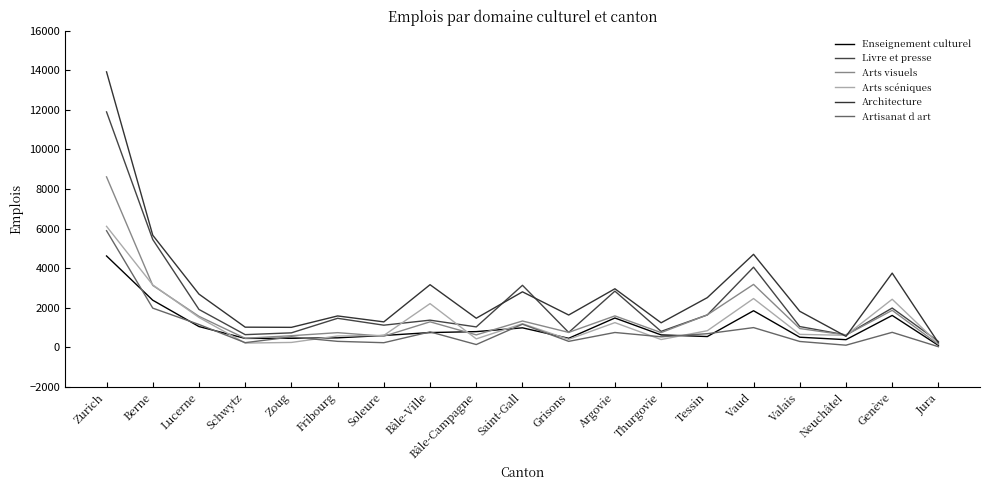

What is the lowest value of the Artisanat d art series?

32